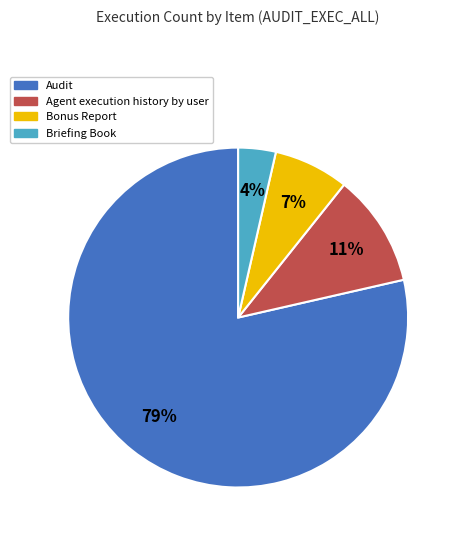

Count the number of slices in the pie.

4